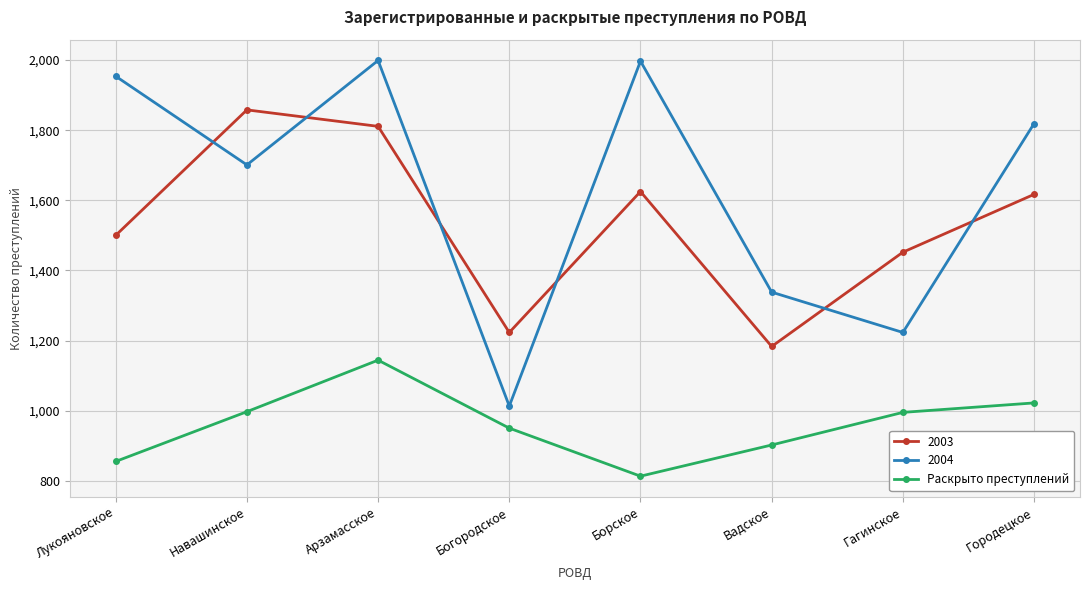

Which series has the largest range (max minus min)?

2004